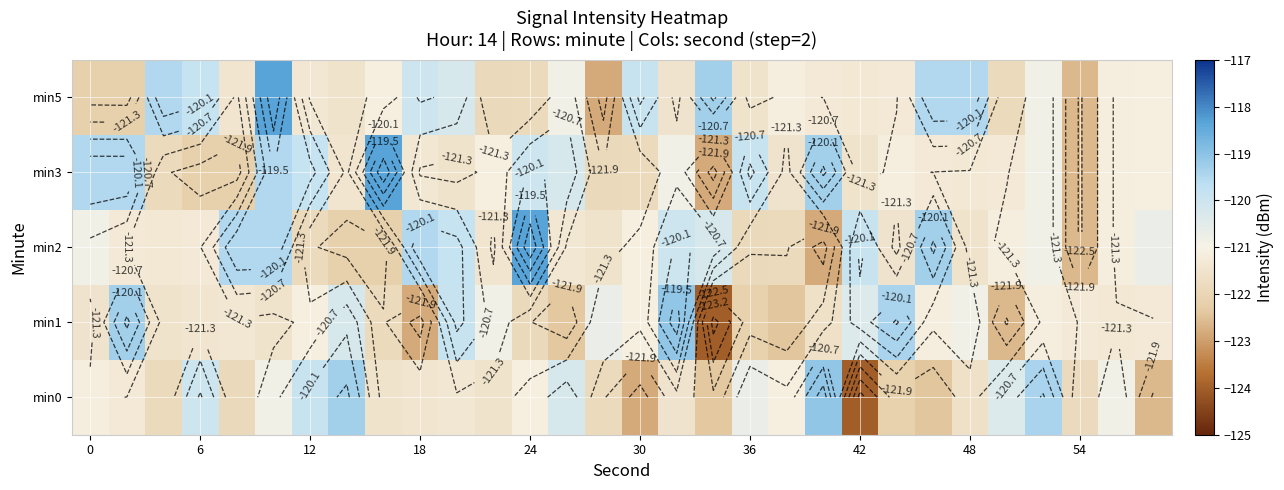

Count the number of categories in the chart.

30